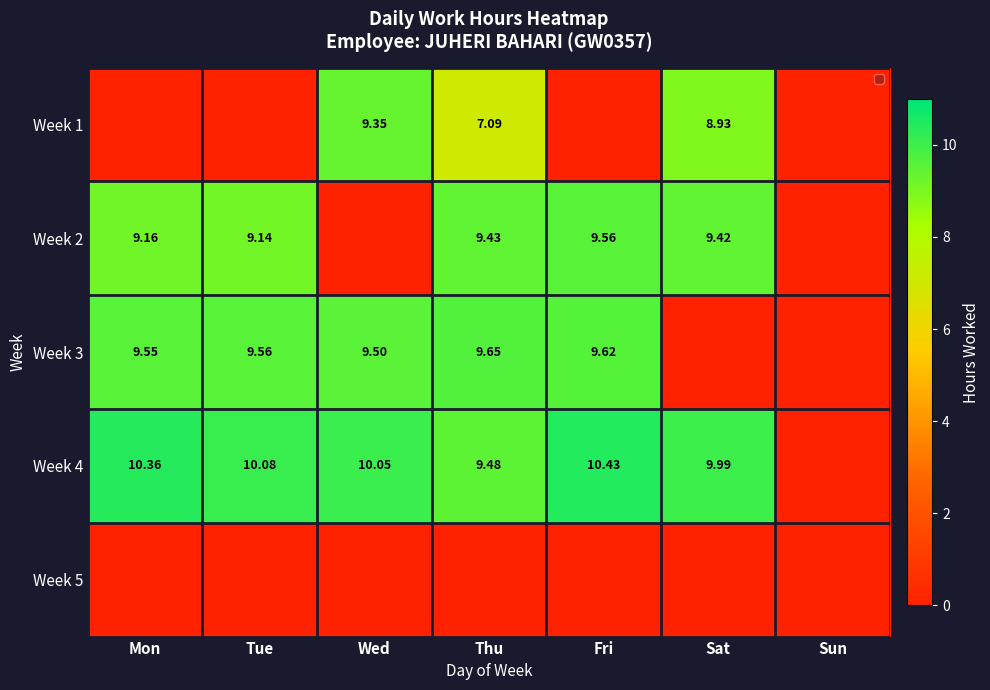

Which has a higher value, Sun or Fri?

Sun